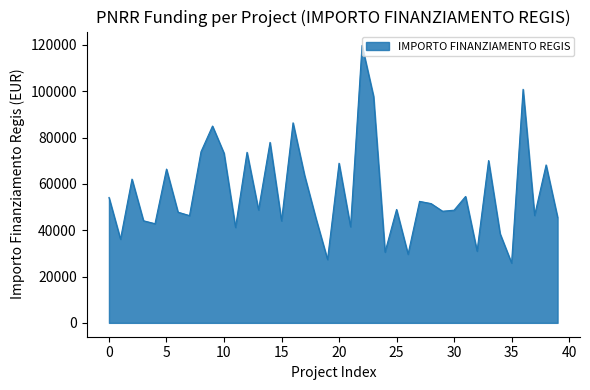

What is the minimum value shown in the chart?

25842.4